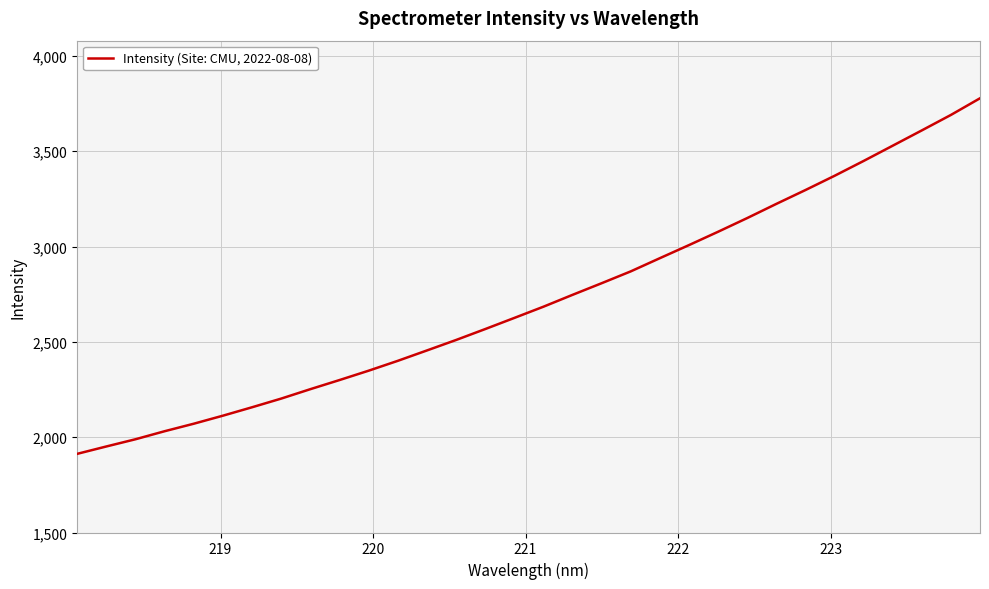

How many lines are shown in the chart?

1